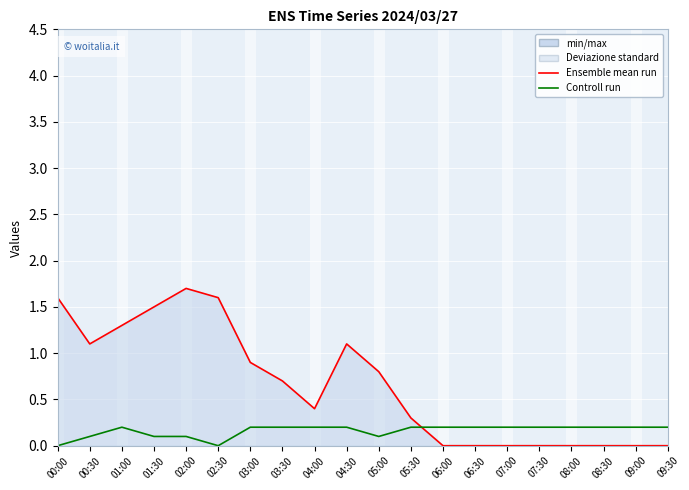

Which category has the highest value across all series?

02:00